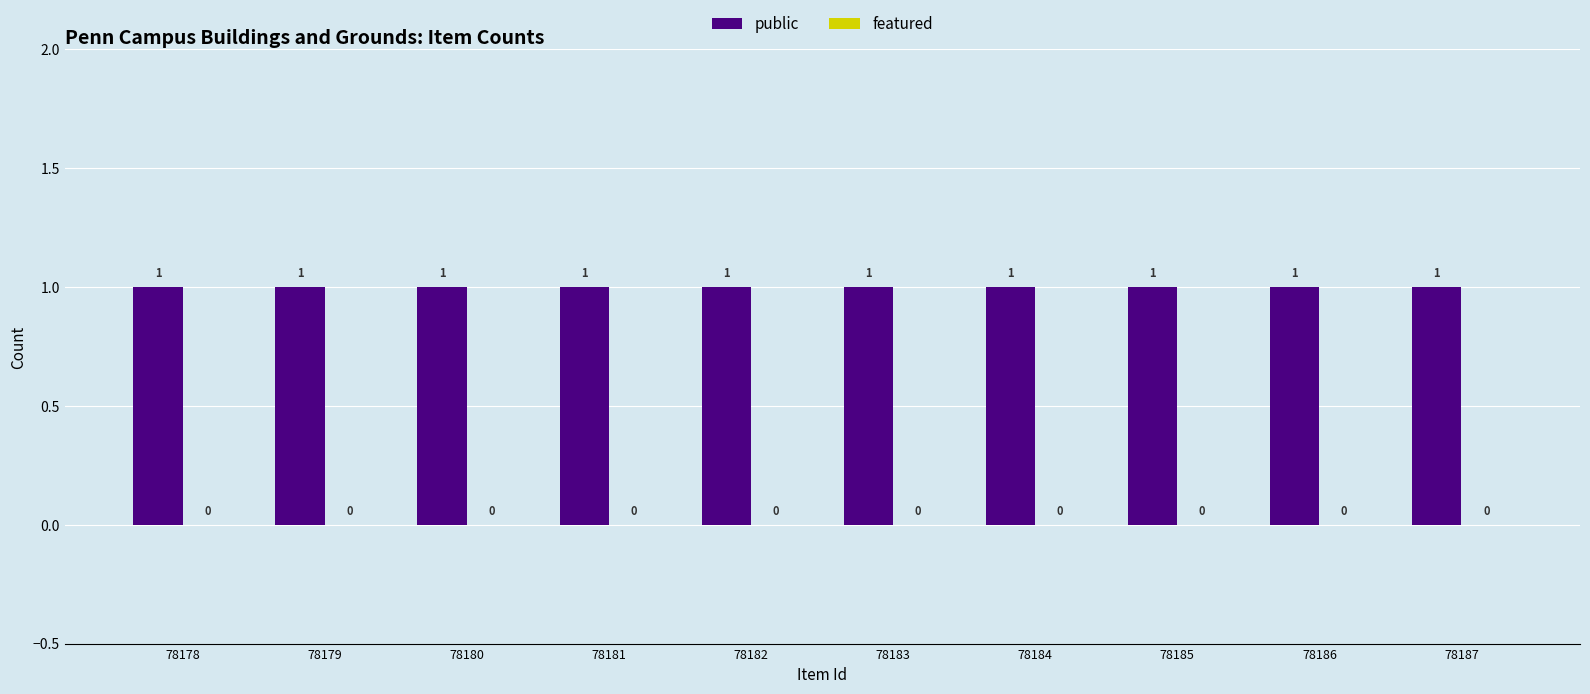

True or false: public has a value of 1 at 78187.

False